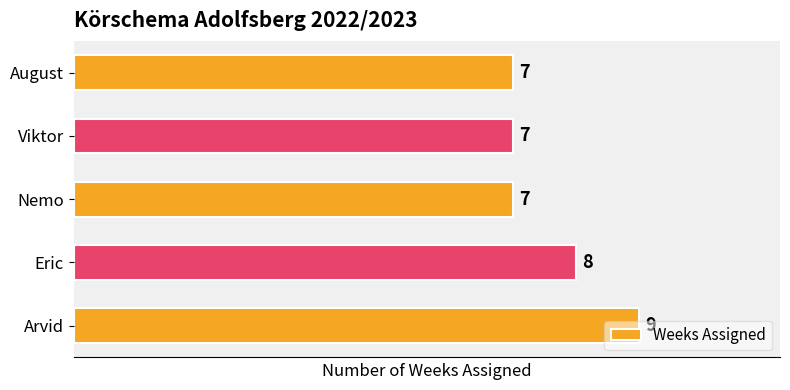

What is the ratio of the value at Nemo to the value at August?

1.0